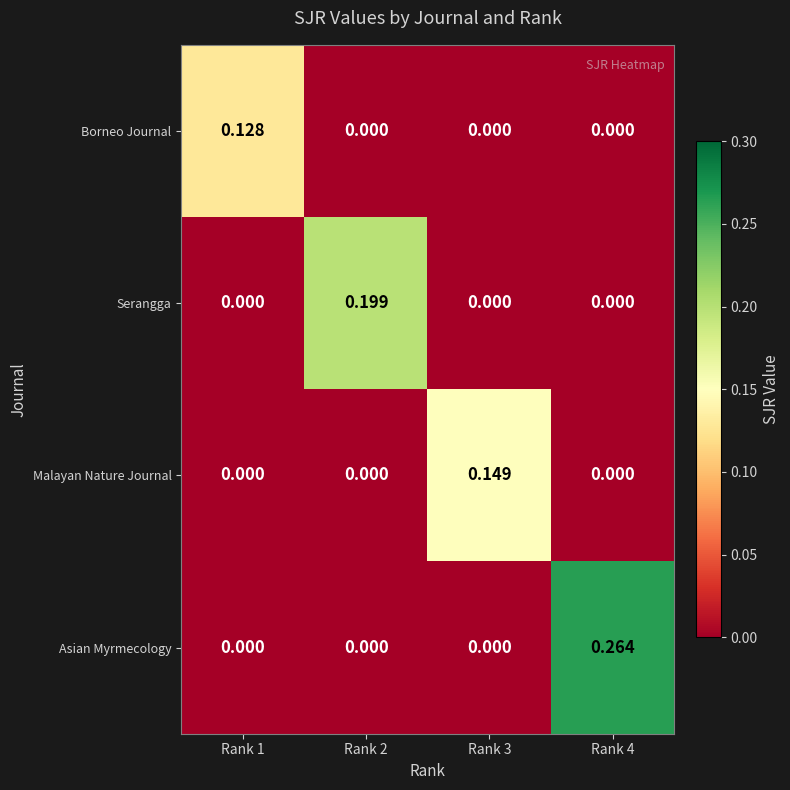

Which series has the largest total across all categories?

Asian Myrmecology